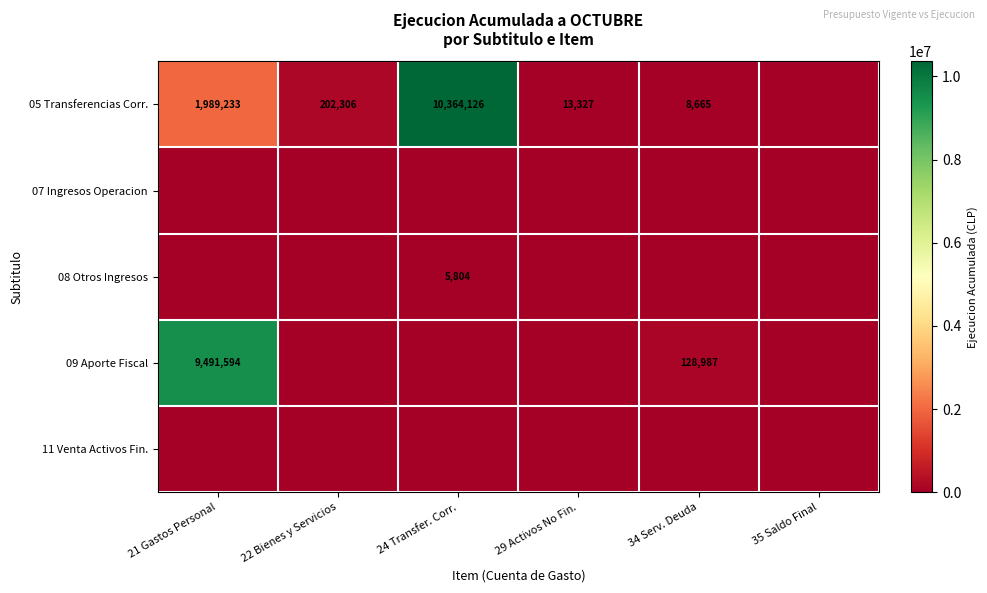

What is the difference between the maximum and minimum values in the 05 Transferencias Corr. series?

10364126